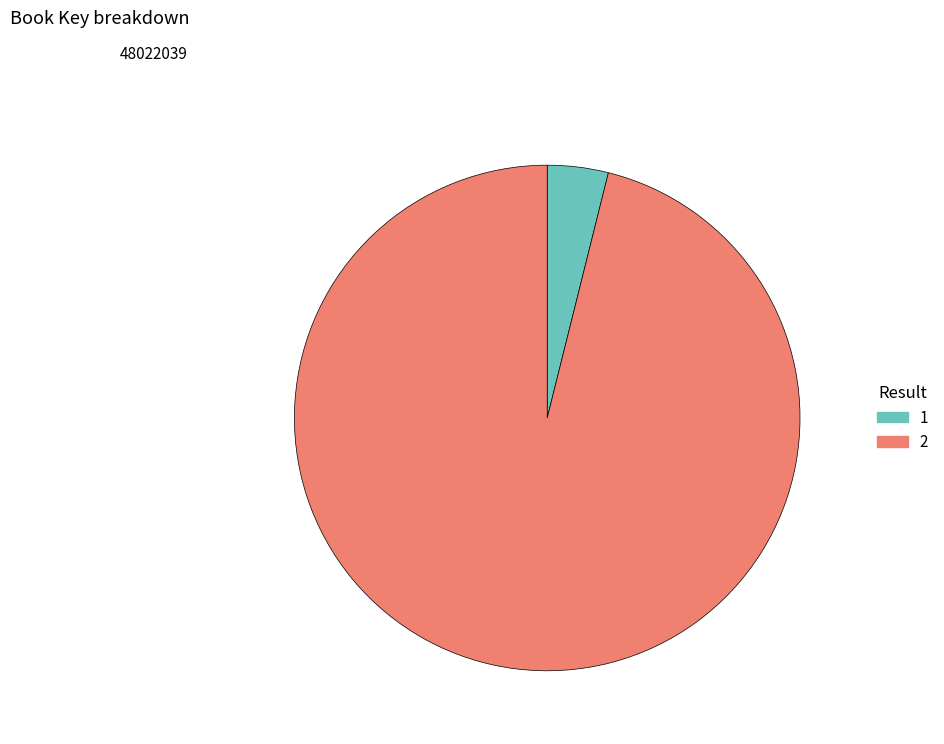

Is 2 the majority of the pie?

Yes